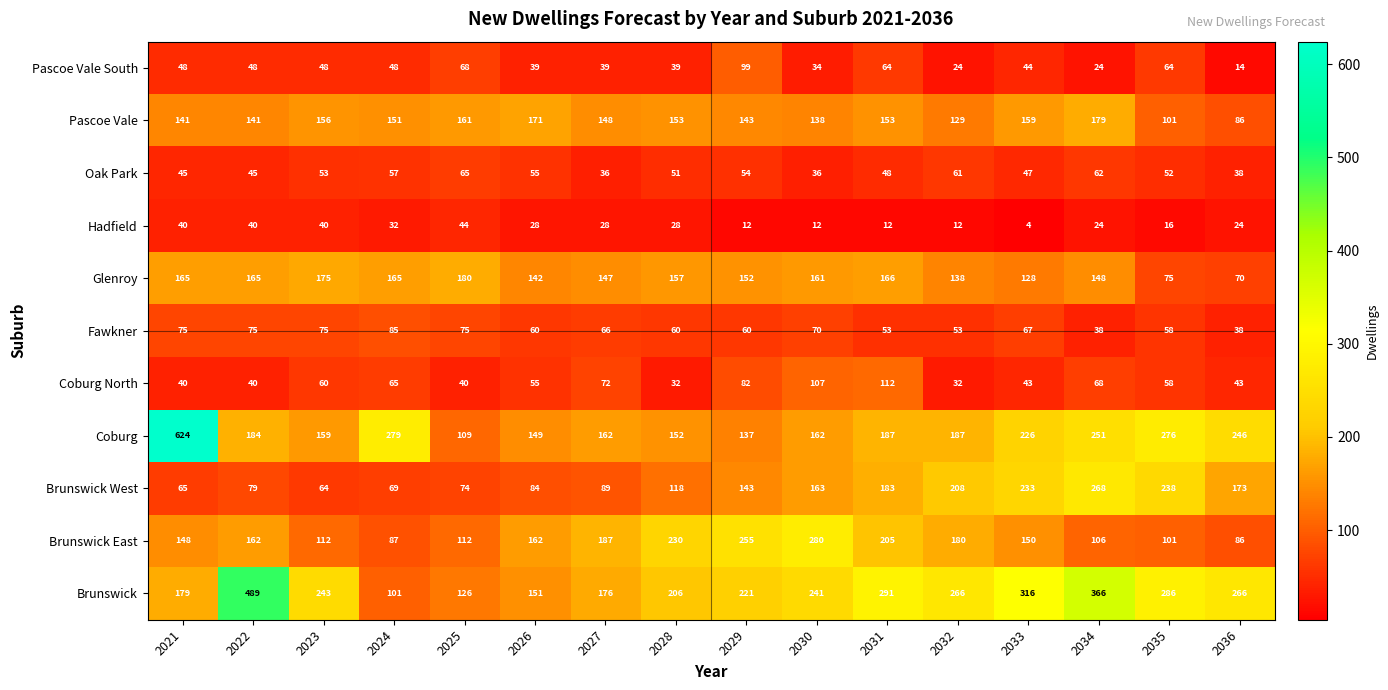

At which label does Oak Park first exceed 52?

2023